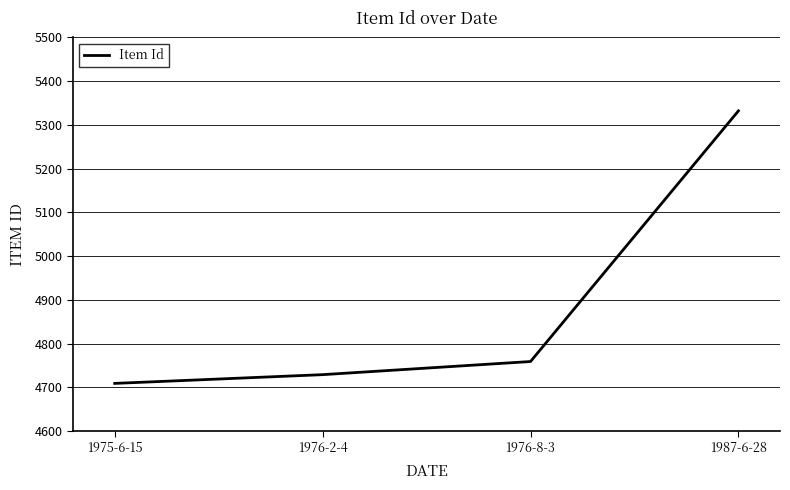

At which category does the chart reach its minimum across all series?

1975-6-15